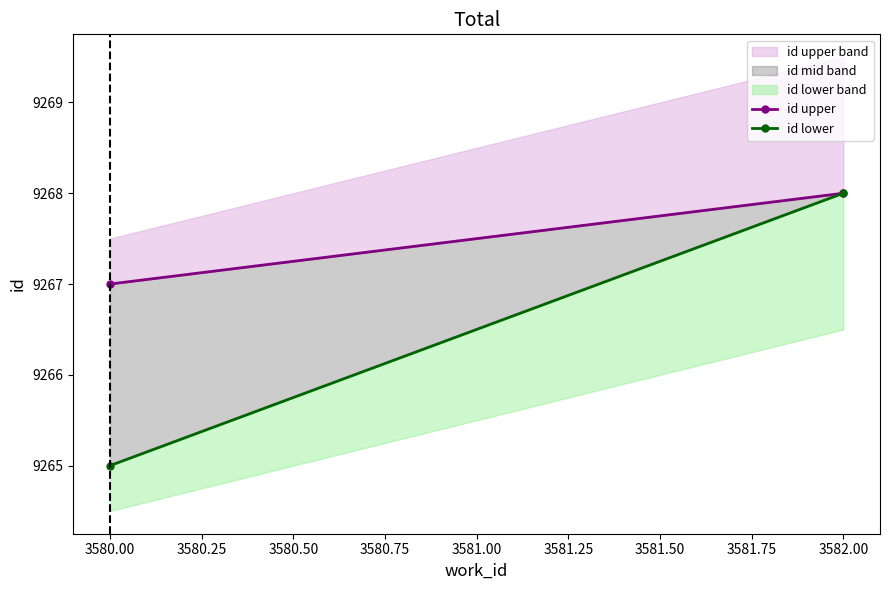

What is the sum of all id upper values?

18535